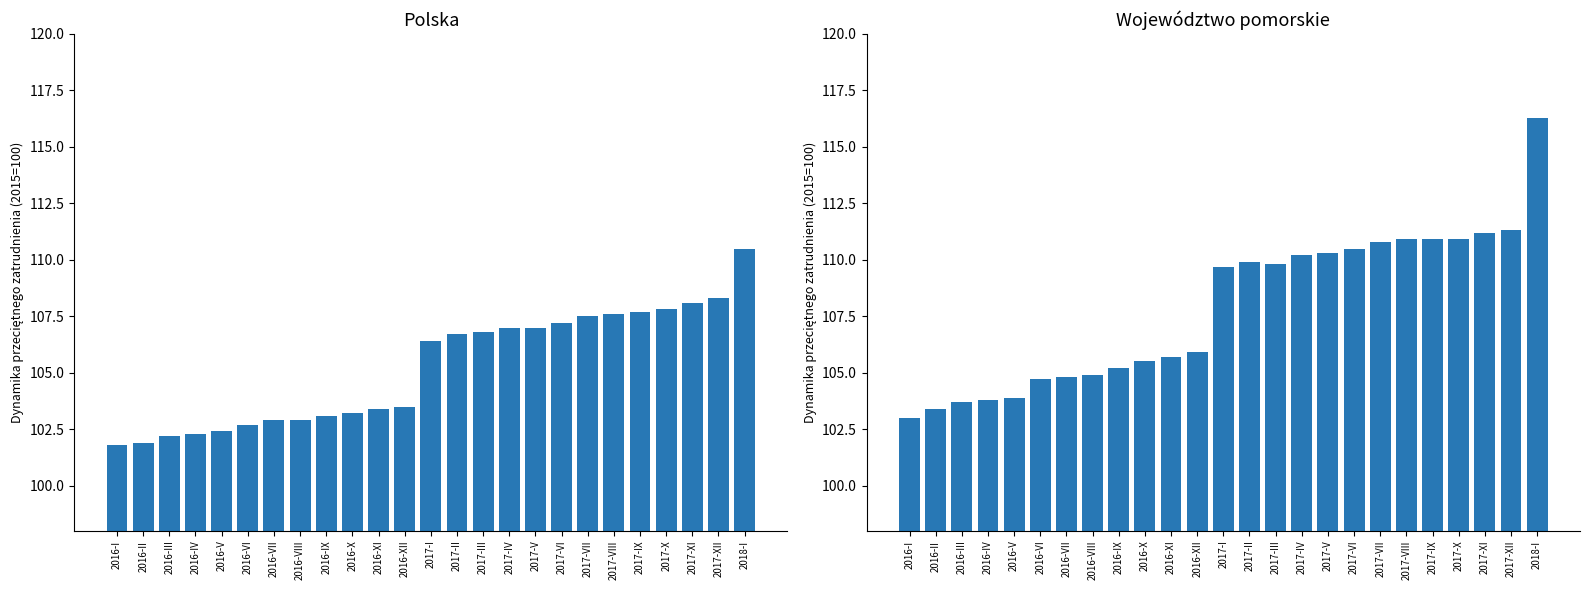

What is the maximum value shown in the chart?

116.3